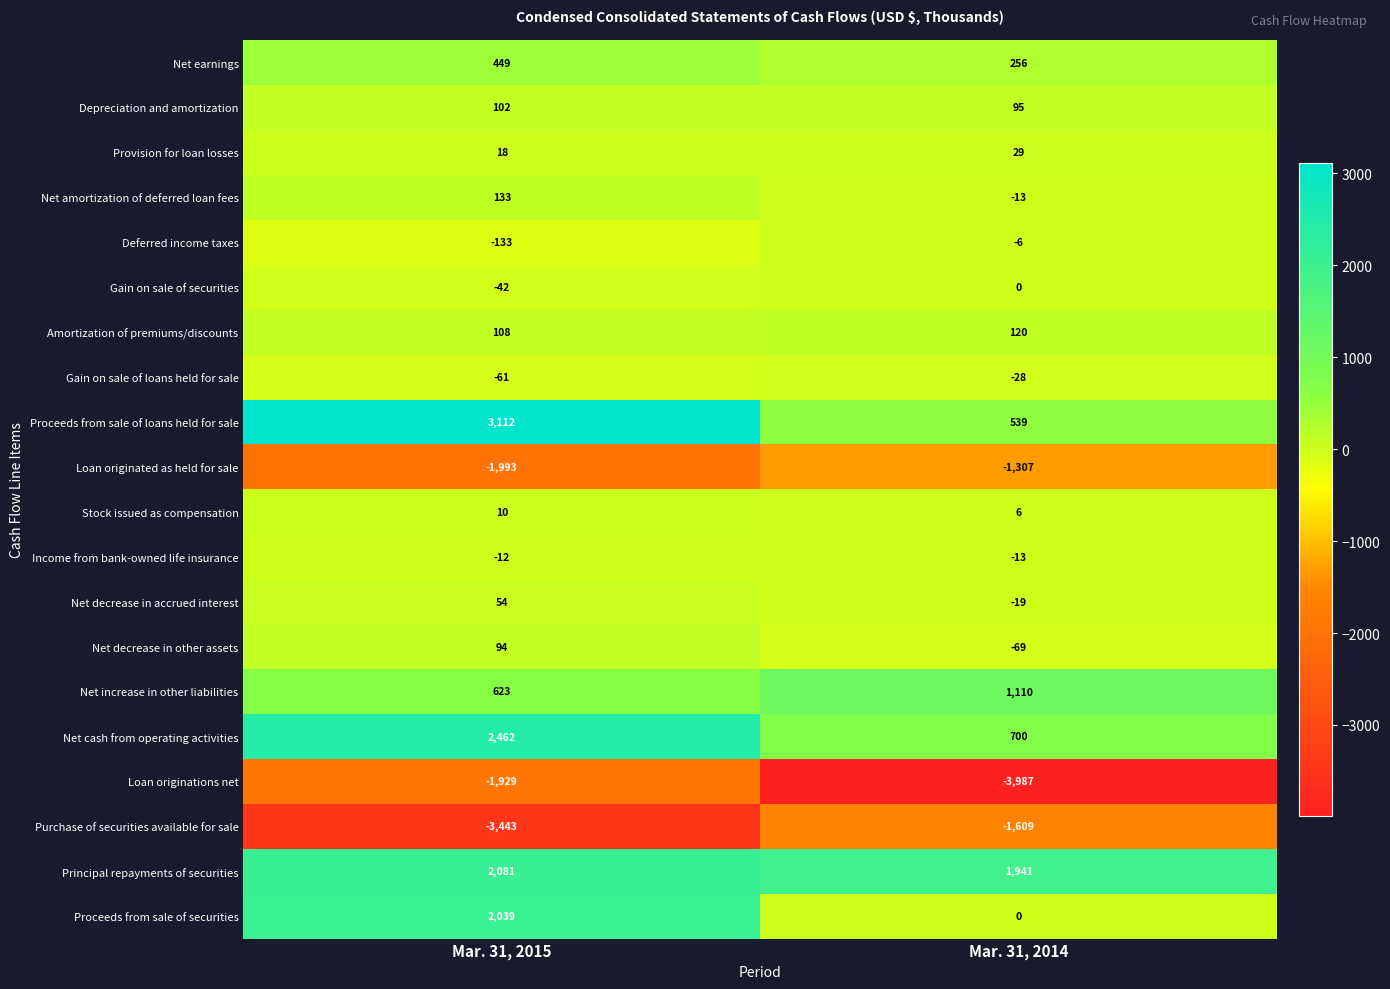

Rank the series by their maximum value, from highest to lowest.

Proceeds from sale of loans held for sale, Net cash from operating activities, Principal repayments of securities, Proceeds from sale of securities, Net increase in other liabilities, Net earnings, Net amortization of deferred loan fees, Amortization of premiums/discounts, Depreciation and amortization, Net decrease in other assets, Net decrease in accrued interest, Provision for loan losses, Stock issued as compensation, Gain on sale of securities, Deferred income taxes, Income from bank-owned life insurance, Gain on sale of loans held for sale, Loan originated as held for sale, Purchase of securities available for sale, Loan originations net